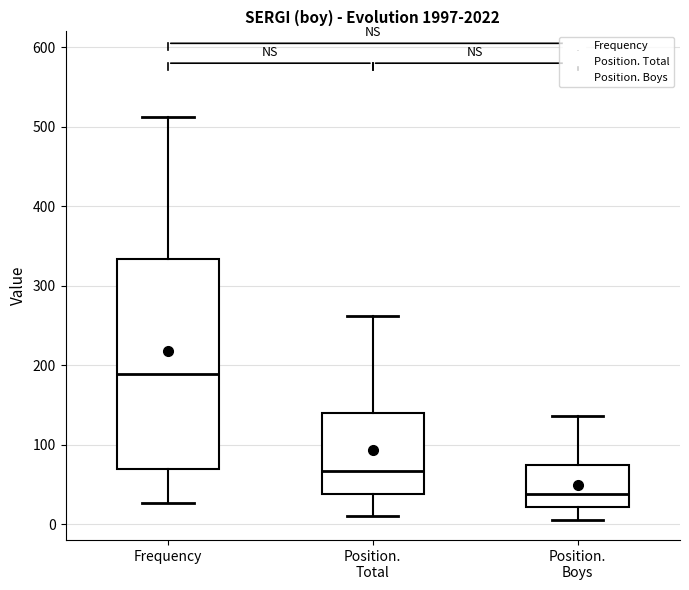

Comparing the boxes themselves (not the whiskers), which one is the tallest?

Frequency